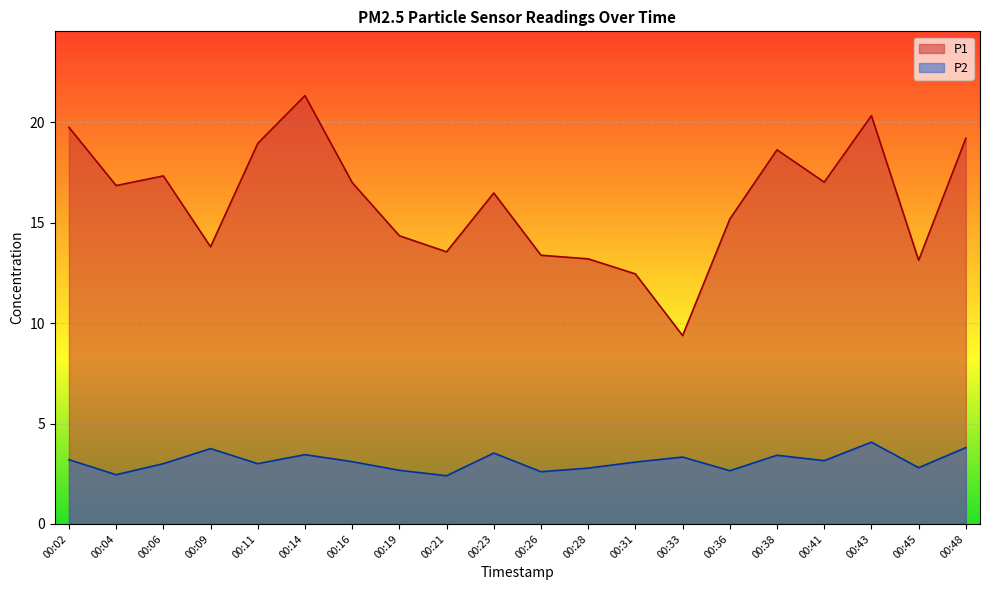

True or false: P2 and P1 intersect in this chart.

False